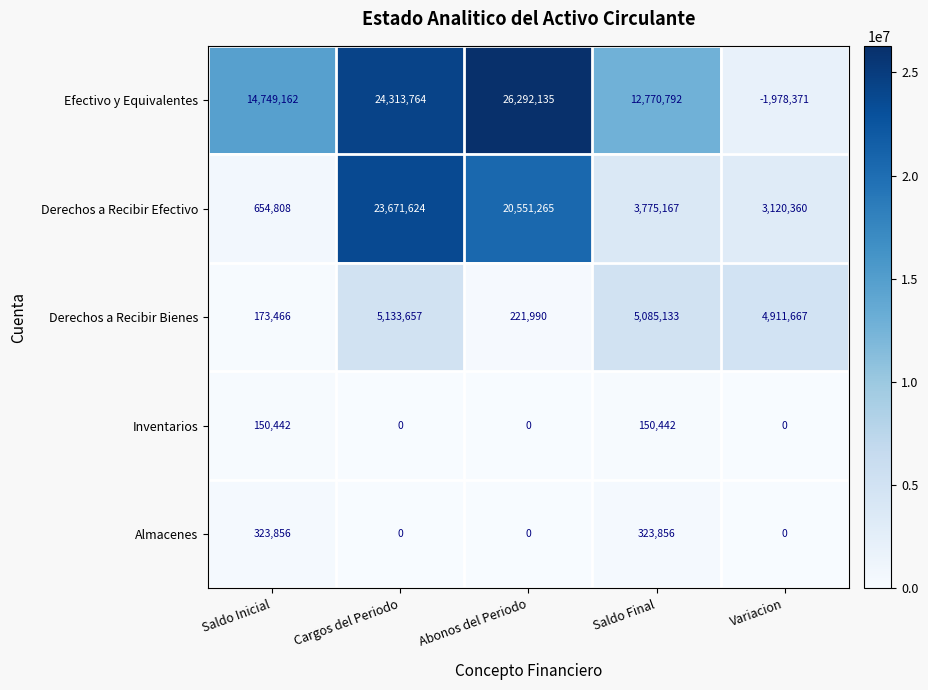

Reading left to right, extract all data points from this chart.

Efectivo y Equivalentes: Saldo Inicial=14749162	Cargos del Periodo=24313764	Abonos del Periodo=26292135	Saldo Final=12770792	Variacion=-1978371
Derechos a Recibir Efectivo: Saldo Inicial=654808	Cargos del Periodo=23671624	Abonos del Periodo=20551265	Saldo Final=3775167	Variacion=3120360
Derechos a Recibir Bienes: Saldo Inicial=173466	Cargos del Periodo=5133657	Abonos del Periodo=221990	Saldo Final=5085133	Variacion=4911667
Inventarios: Saldo Inicial=150442	Cargos del Periodo=0	Abonos del Periodo=0	Saldo Final=150442	Variacion=0
Almacenes: Saldo Inicial=323856	Cargos del Periodo=0	Abonos del Periodo=0	Saldo Final=323856	Variacion=0